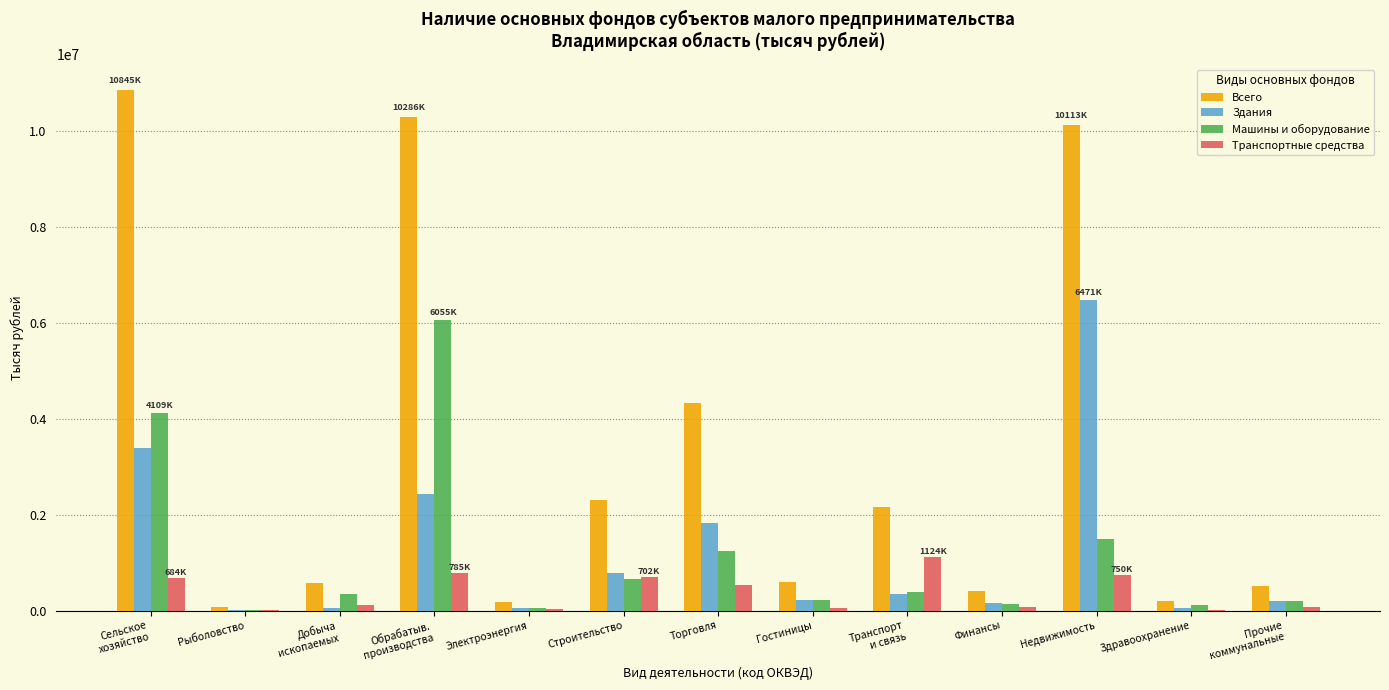

At which label is Машины и оборудование closest to 3032355?

Сельское
хозяйство